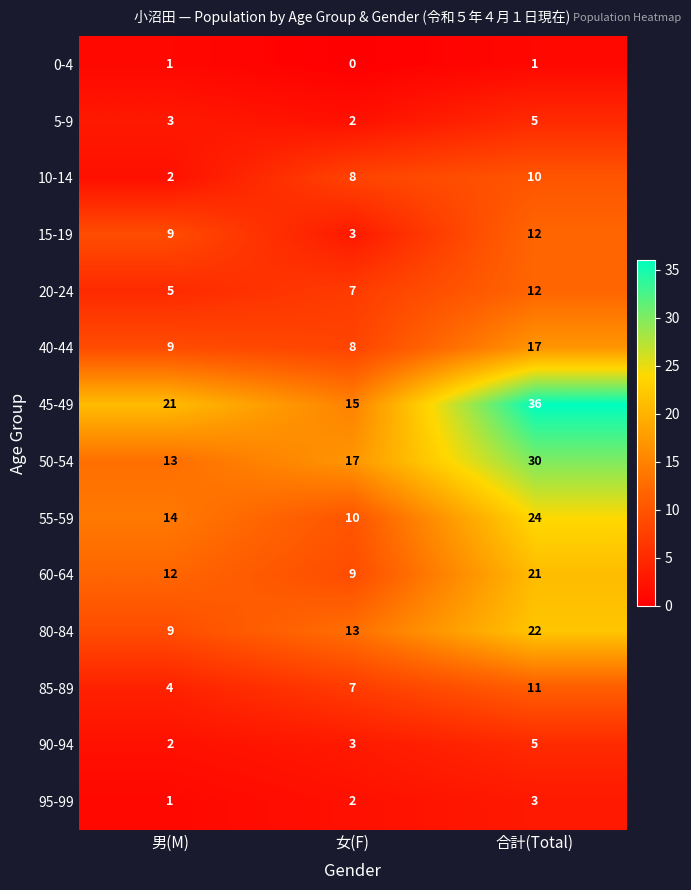

What is the total value across all series at 合計(Total)?

209